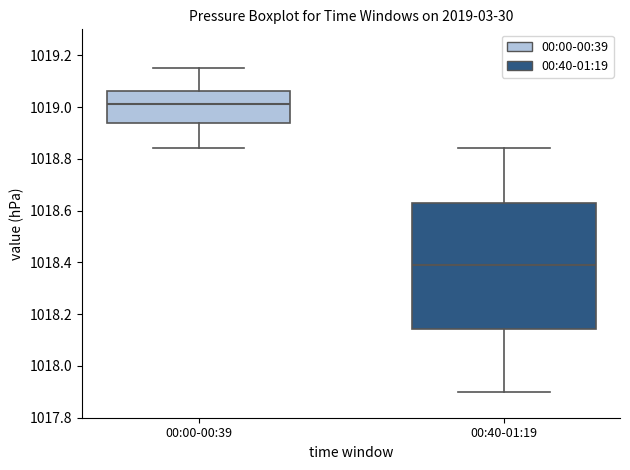

Where does the median line of the box for 00:00-00:39 sit on the y-axis? The values are not printed on the chart, so give them approximately, as read against the axis.

1019.02